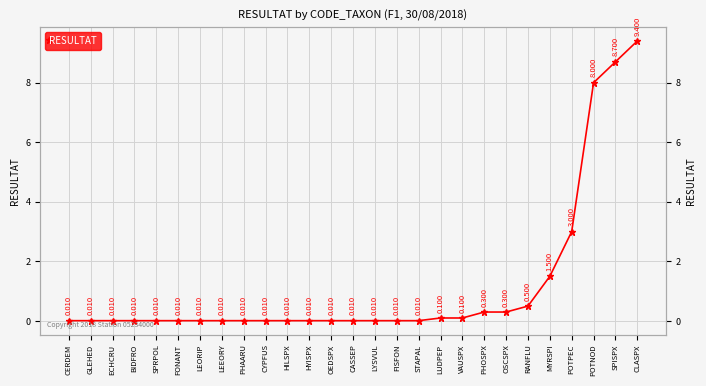

What is the label of the 6th point from the right?

RANFLU